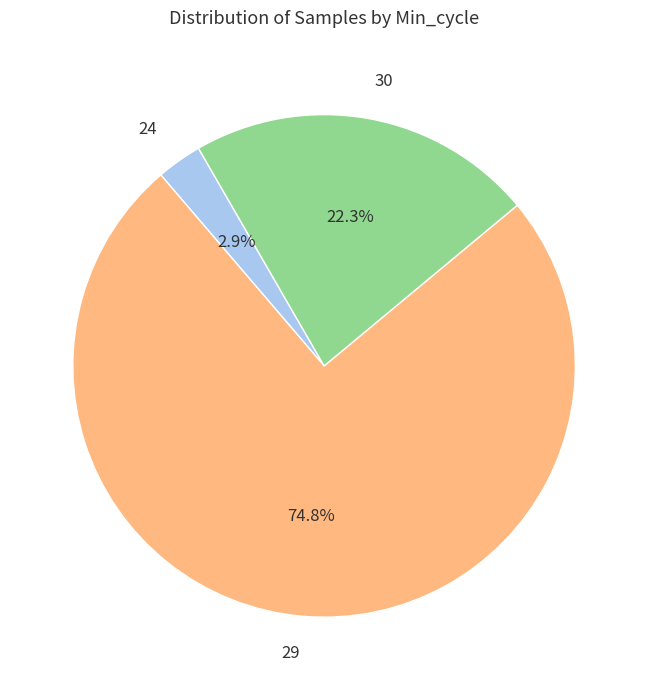

Which slice is the largest?

29